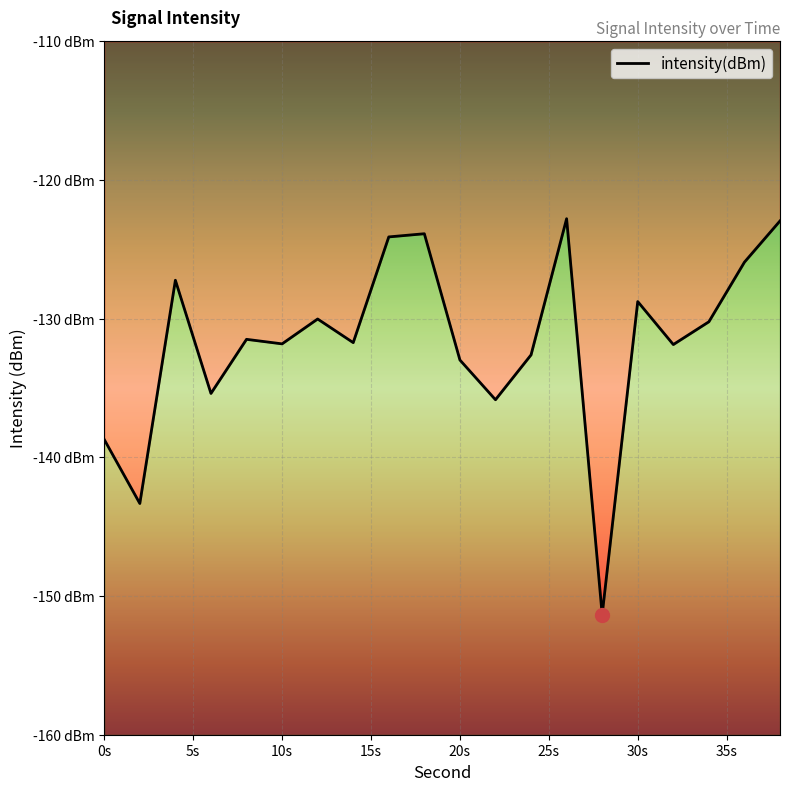

What is the difference between the second highest and second lowest values?

20.4